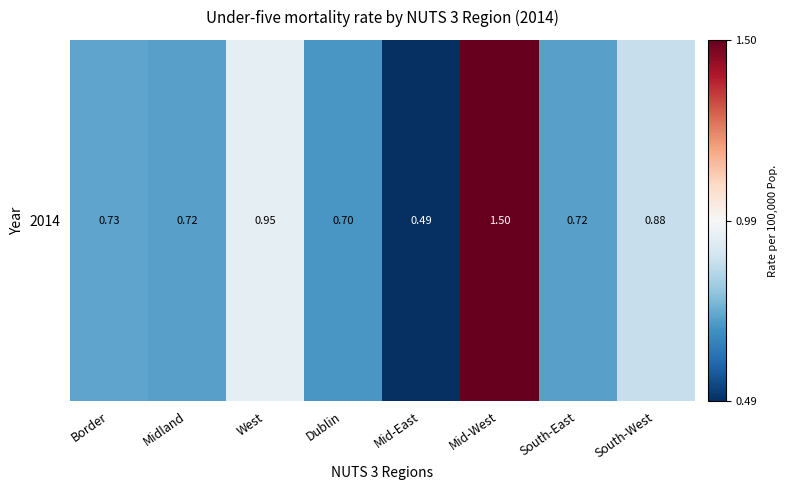

How many distinct data groups are displayed?

1